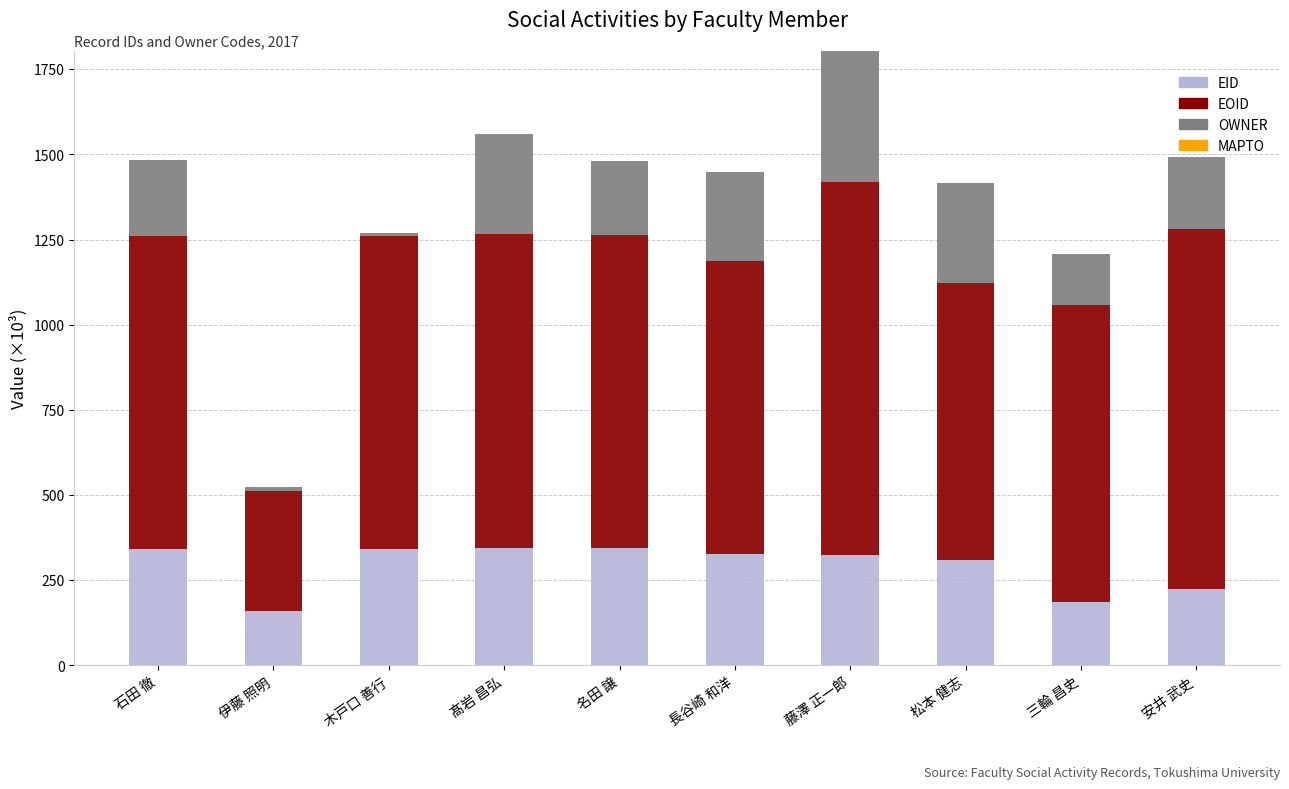

Is it true that EID equals 342.1 at 木戸口 善行?

True